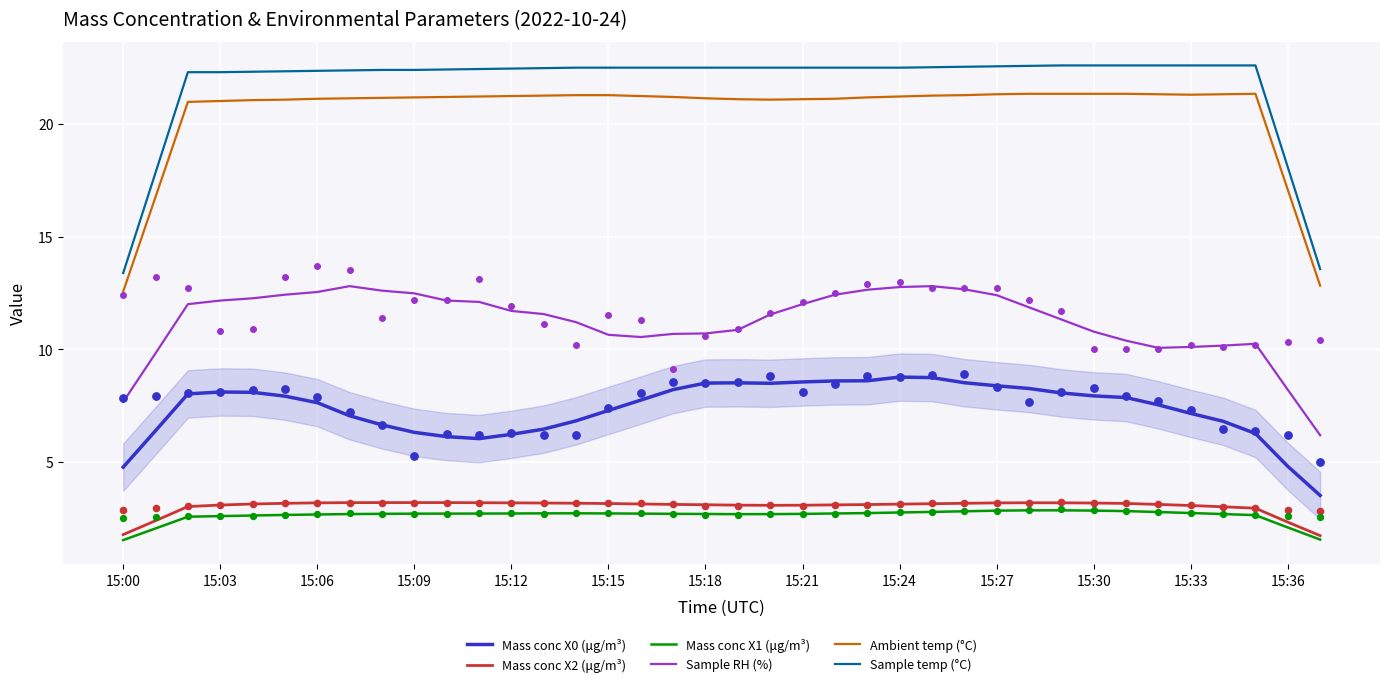

True or false: Sample temp (°C) and Sample RH (%) intersect in this chart.

False